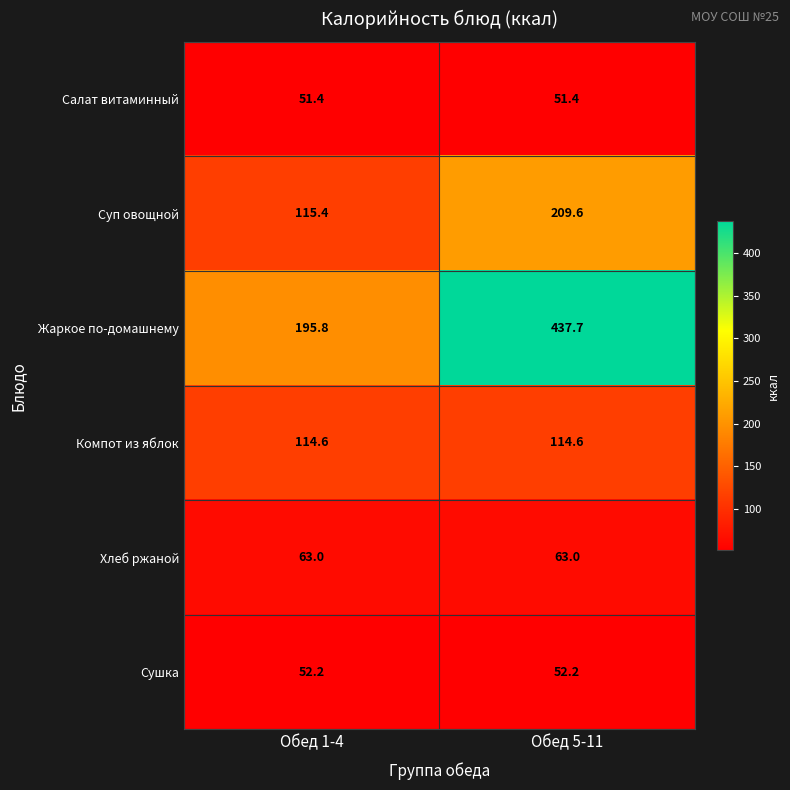

What is the average value of the Суп овощной series?

162.5